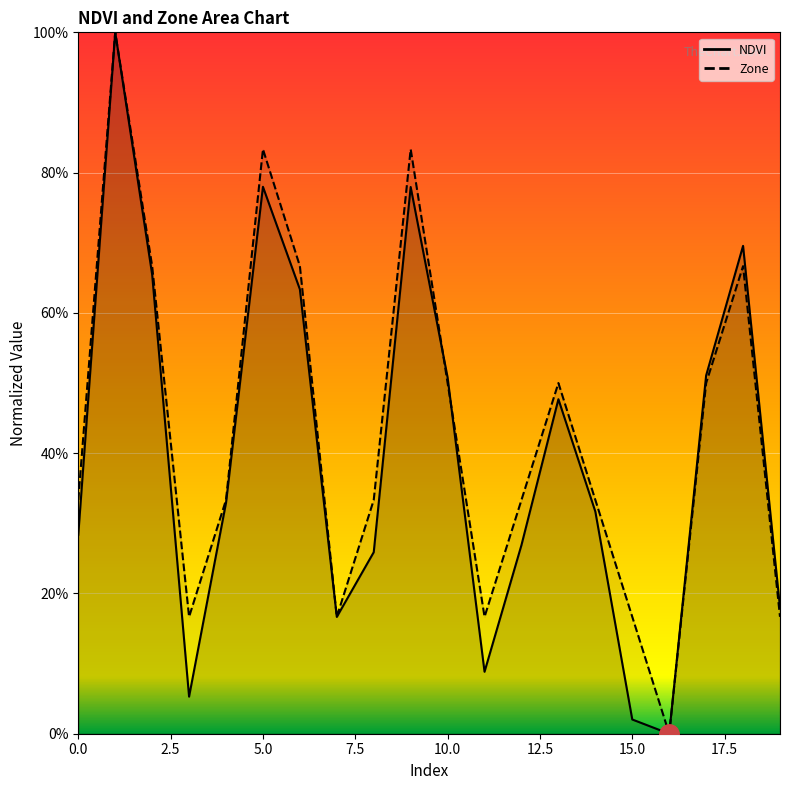

Rank the series by their average value, from highest to lowest.

Zone, NDVI